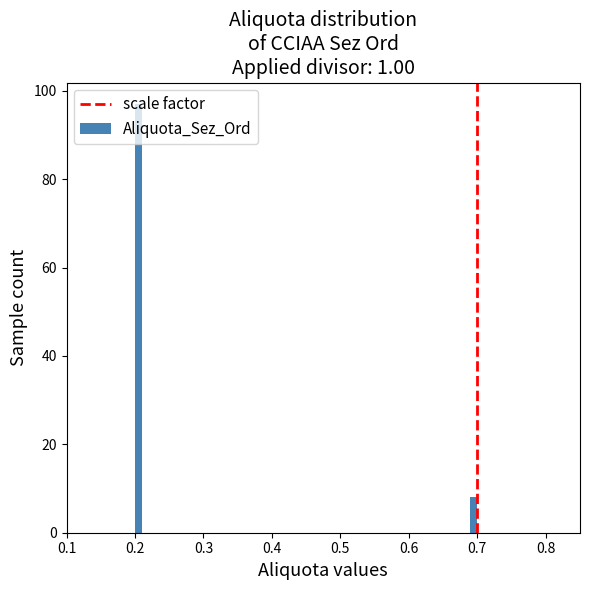

Read against the x-axis, roughly where is the centre of the tallest bar?

0.21